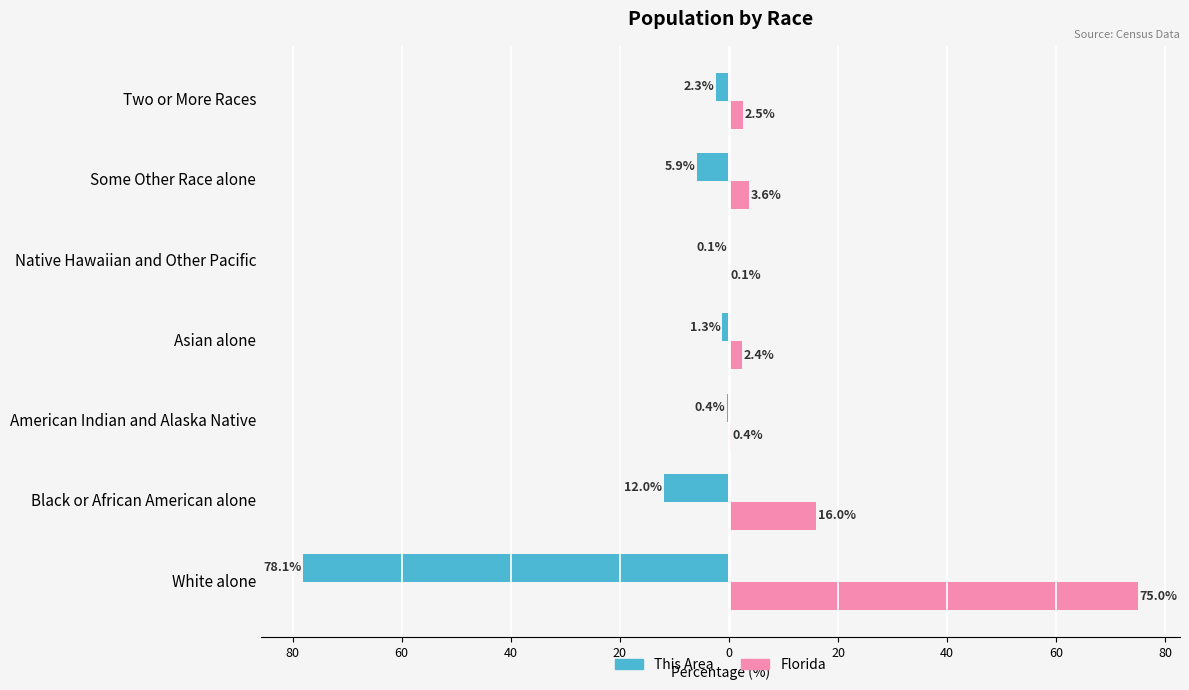

Reading left to right, extract all data points from this chart.

This Area: -78.1	-12.0	-0.4	-1.3	-0.1	-5.9	-2.3
Florida: 75.0	16.0	0.4	2.4	0.1	3.6	2.5